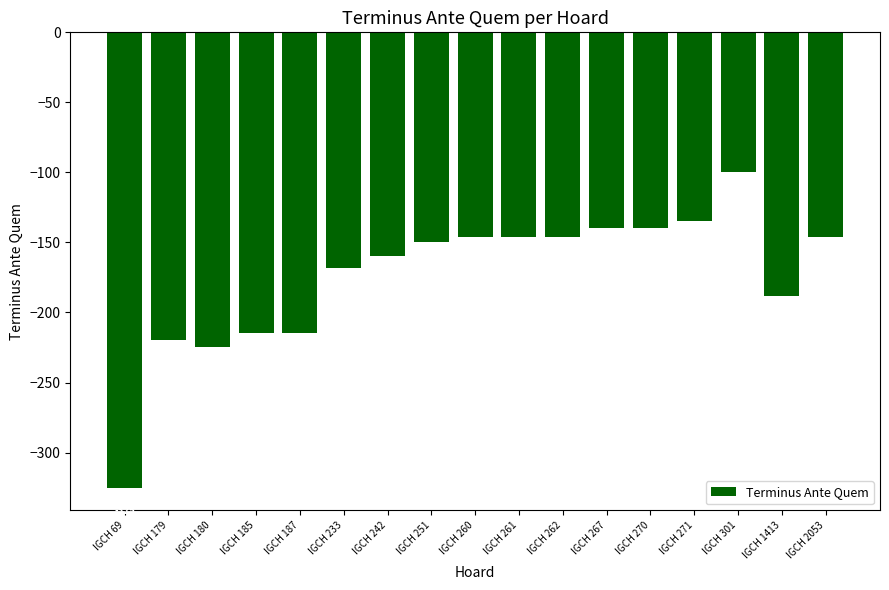

Reading left to right, extract all data points from this chart.

IGCH 69=-325	IGCH 179=-220	IGCH 180=-225	IGCH 185=-215	IGCH 187=-215	IGCH 233=-168	IGCH 242=-160	IGCH 251=-150	IGCH 260=-146	IGCH 261=-146	IGCH 262=-146	IGCH 267=-140	IGCH 270=-140	IGCH 271=-135	IGCH 301=-100	IGCH 1413=-188	IGCH 2053=-146